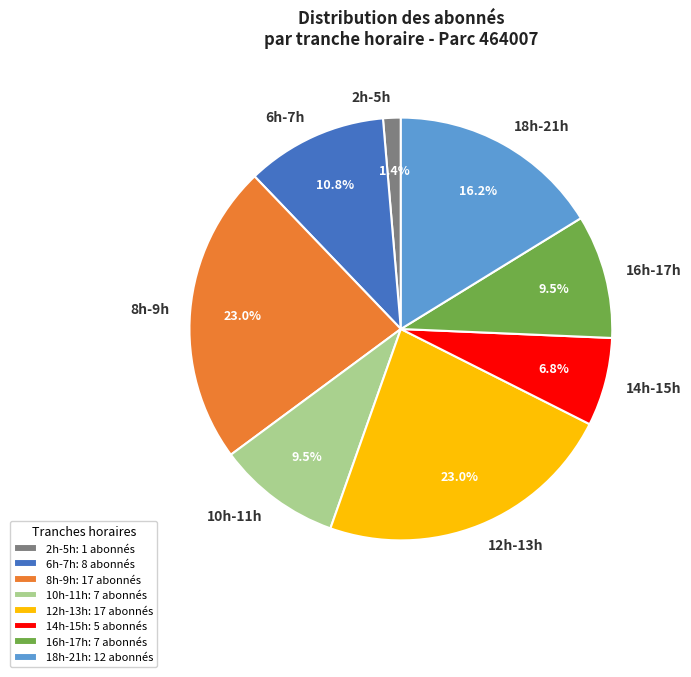

Does 2h-5h represent more than half of the total?

No